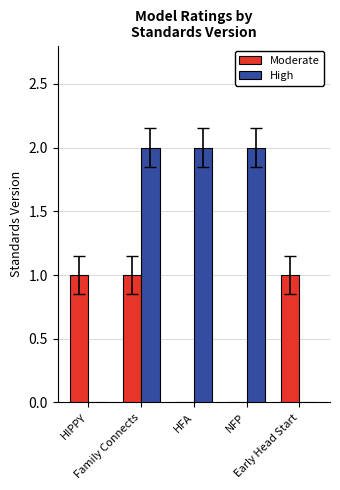

How many series are shown in this chart?

2